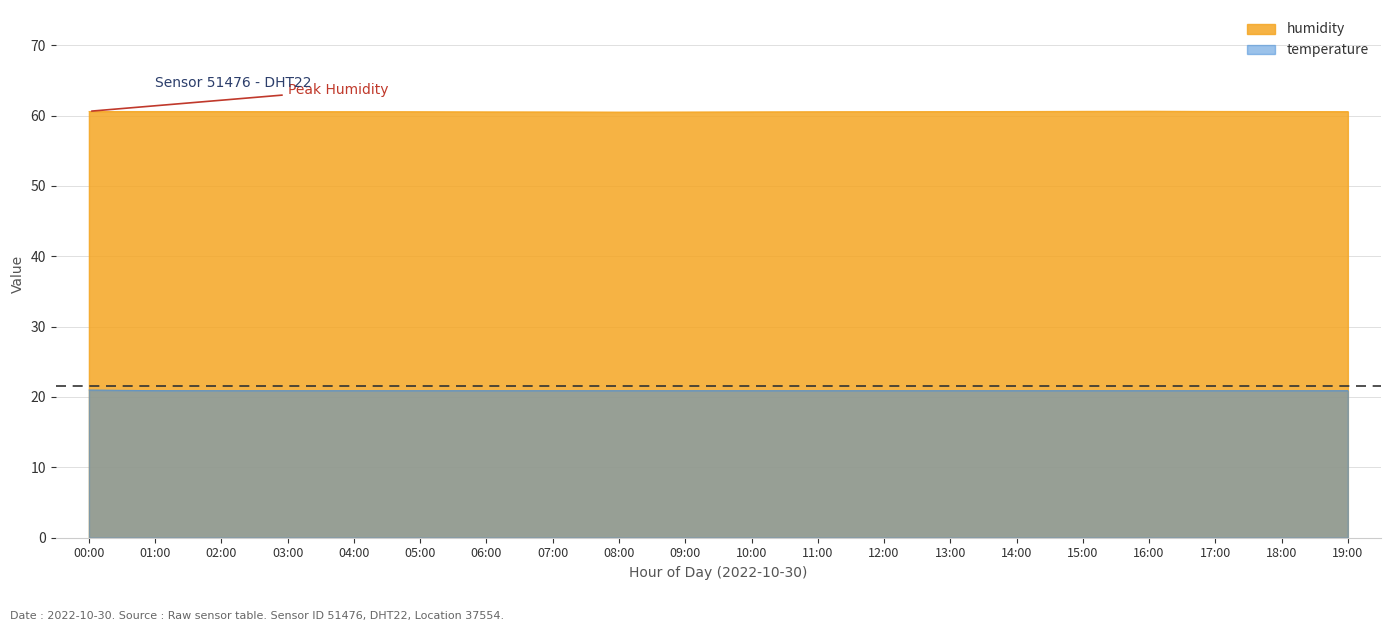

What is the sum of the humidity values at 11:00 and 16:00?

121.2